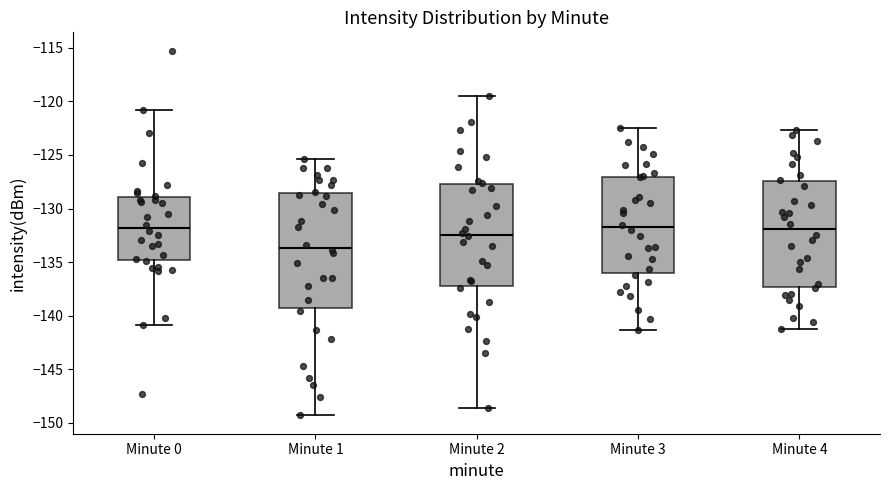

Reading left to right, read every box against the y-axis: the position of its median line, the range the box covers, and the ends of its whiskers. The values are not printed on the chart, so give them approximately, as read against the axis.

Minute 0: median -132.0, box -135.0 to -129.0, whiskers -141.0 to -121.0
Minute 1: median -133.5, box -139.5 to -128.5, whiskers -149.5 to -125.5
Minute 2: median -132.5, box -137.0 to -127.5, whiskers -148.5 to -119.5
Minute 3: median -131.5, box -136.0 to -127.0, whiskers -141.5 to -122.5
Minute 4: median -132.0, box -137.5 to -127.5, whiskers -141.0 to -122.5